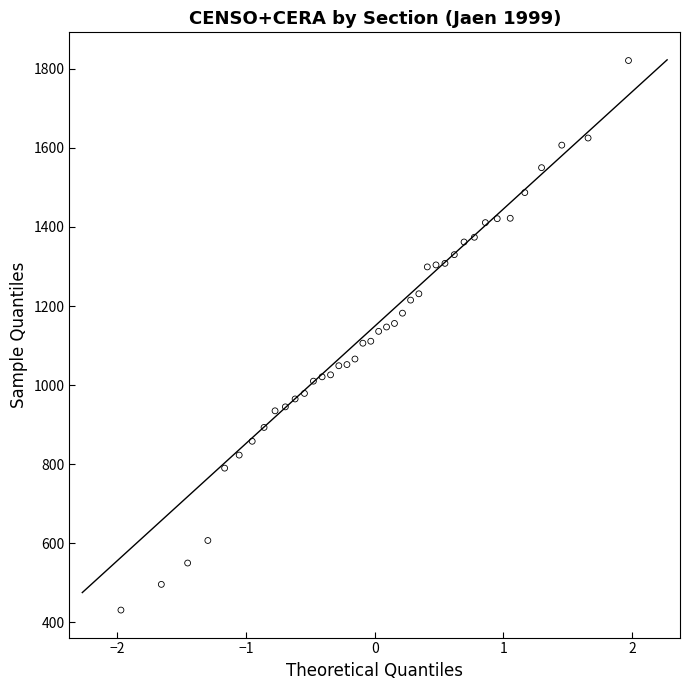

What is the range of Y values (max minus min)?

1390